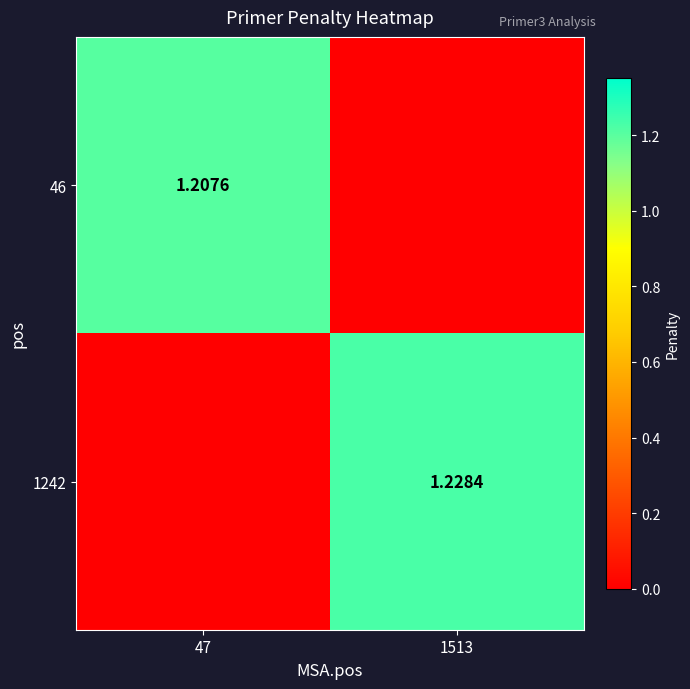

List the series in order of their peak value, lowest first.

46, 1242